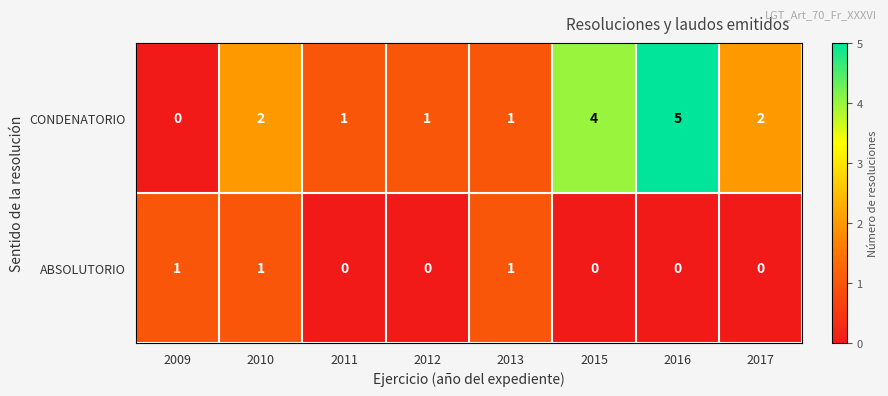

Reading left to right, list all the values displayed in this chart.

CONDENATORIO: 2009=0	2010=2	2011=1	2012=1	2013=1	2015=4	2016=5	2017=2
ABSOLUTORIO: 2009=1	2010=1	2011=0	2012=0	2013=1	2015=0	2016=0	2017=0